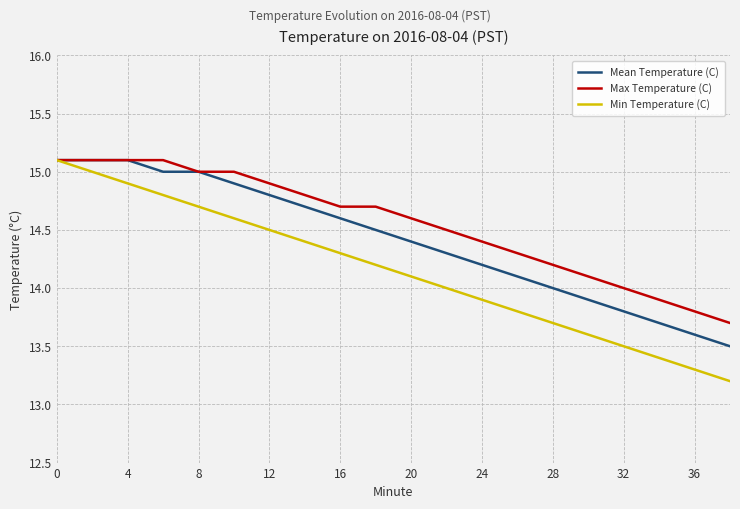

What is the maximum value shown in the chart?

15.1